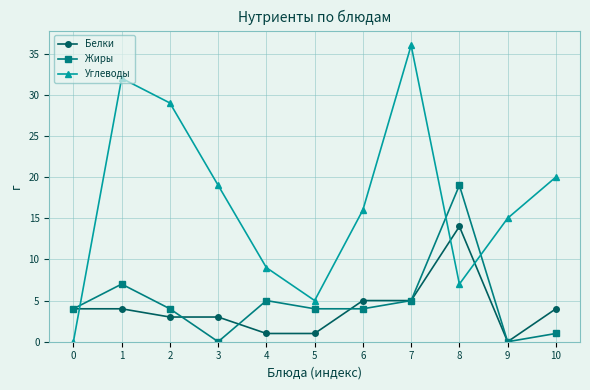

At which label is Углеводы closest to 18?

3